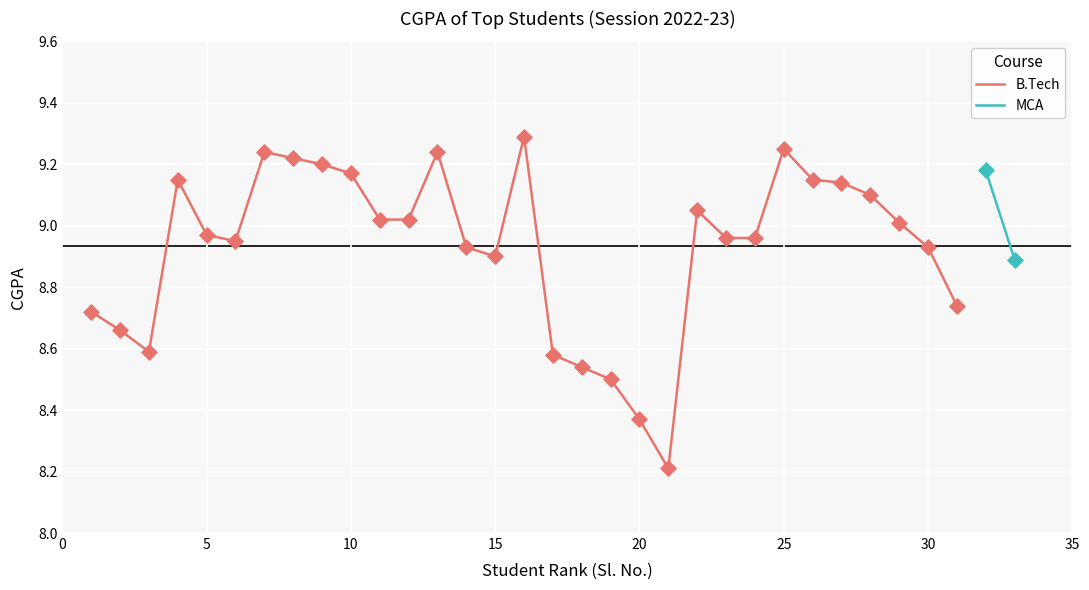

True or false: B.Tech has a value of 8.9 at 15.

True